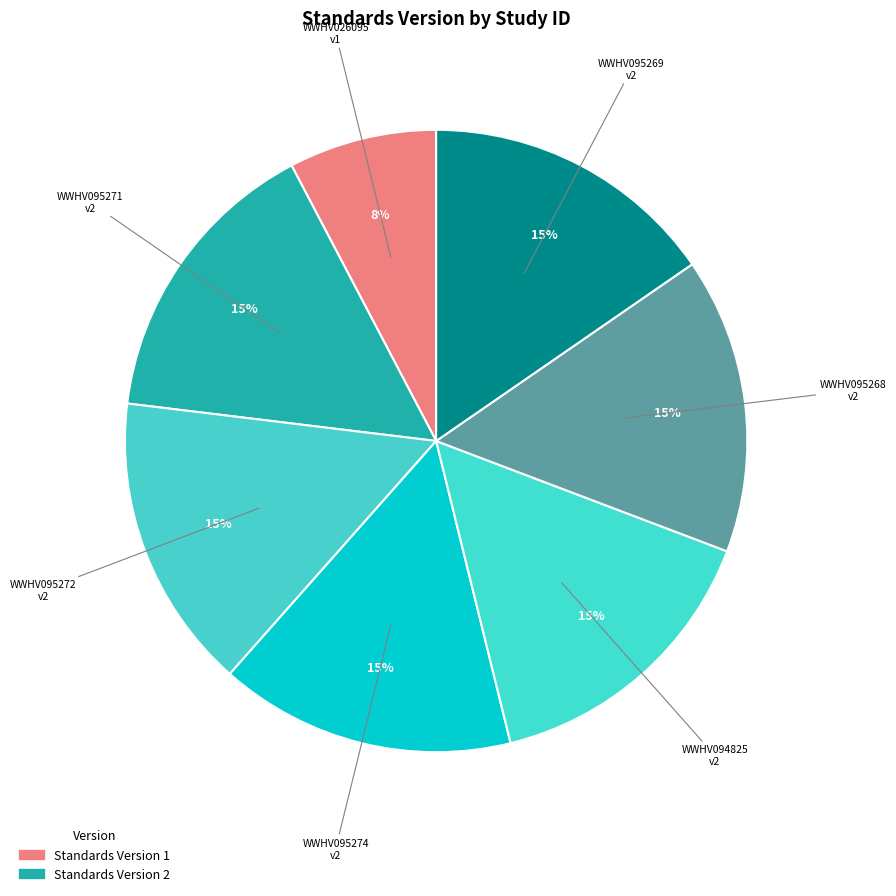

How many slices are in this pie chart?

7